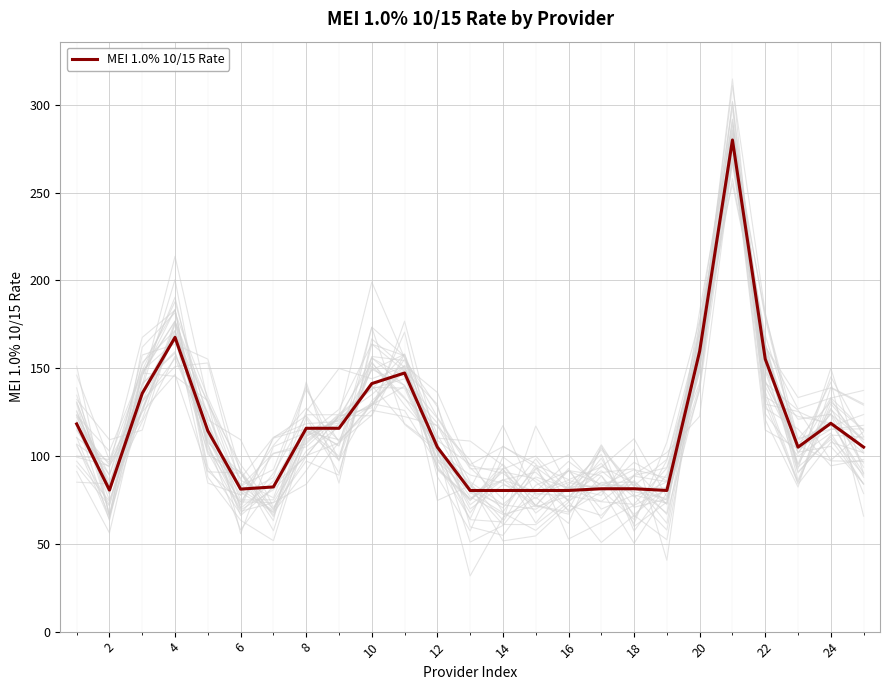

The MEI 1.0% 10/15 Rate series shows 52.5 at 16. True or false?

False